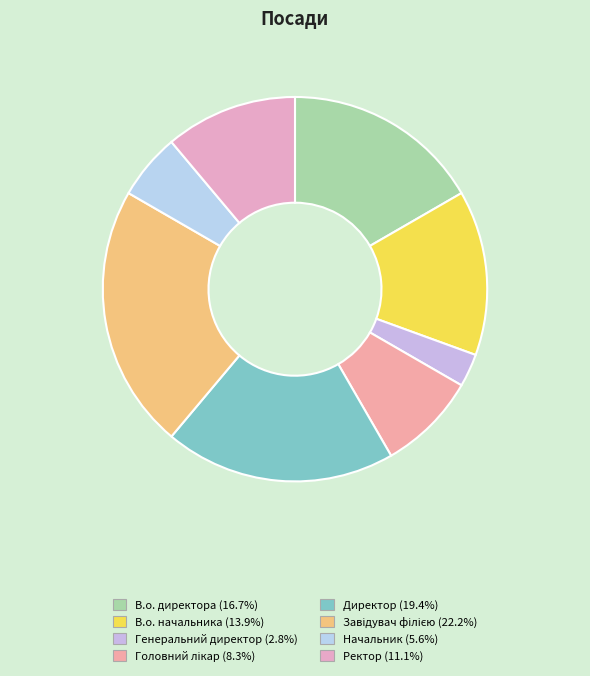

Does Генеральний директор represent more than half of the total?

No